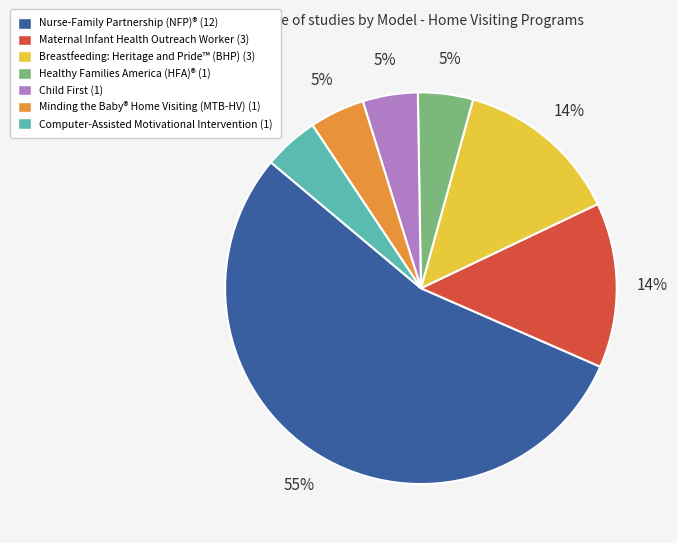

Is the sum of Healthy Families America (HFA)® and Minding the Baby® Home Visiting (MTB-HV) greater than half?

No